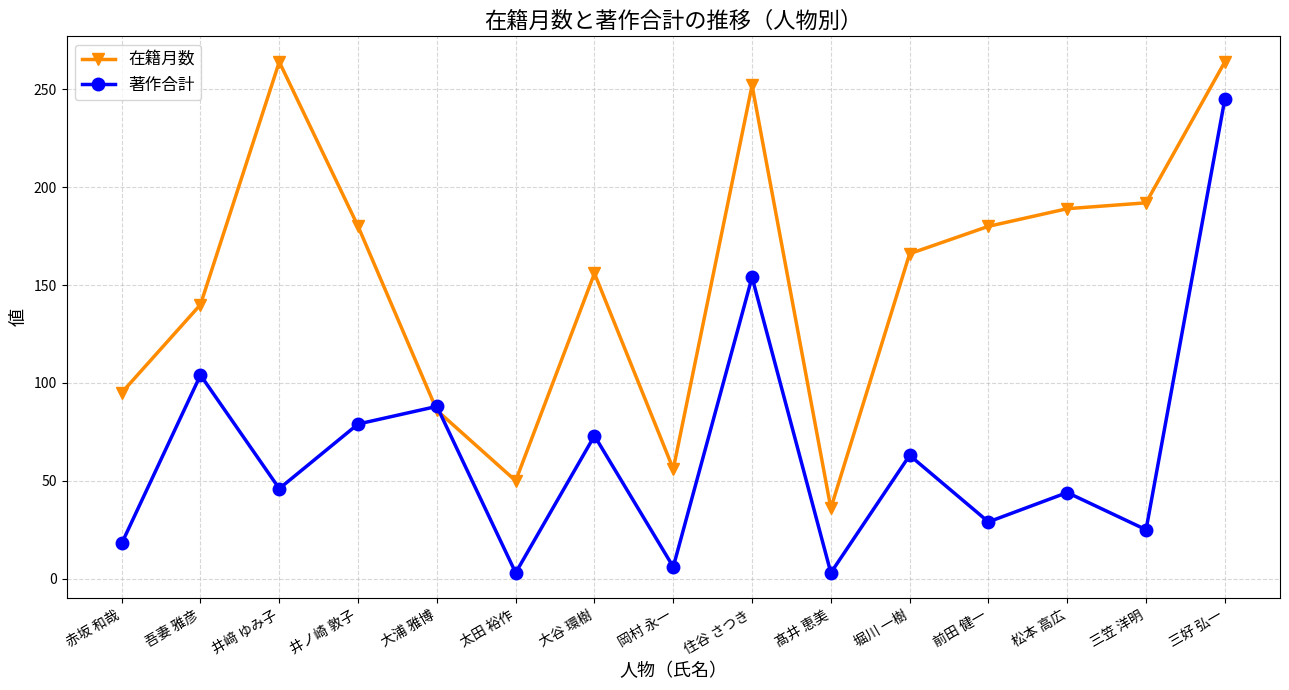

At which category is the sum across all series the highest?

三好 弘一